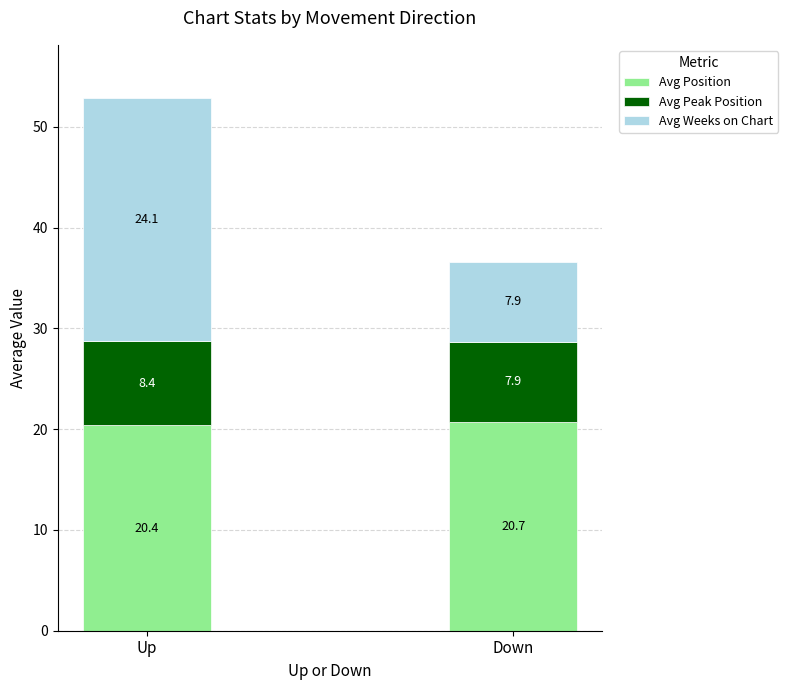

What are all the series names shown in the legend?

Avg Position, Avg Peak Position, Avg Weeks on Chart